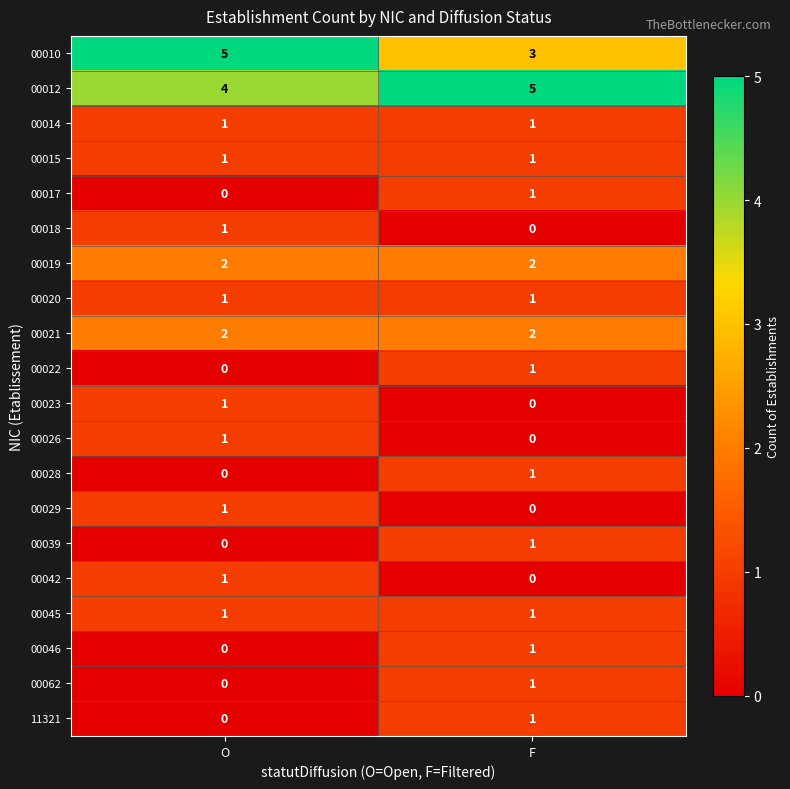

The 00015 series shows 0 at O. True or false?

False